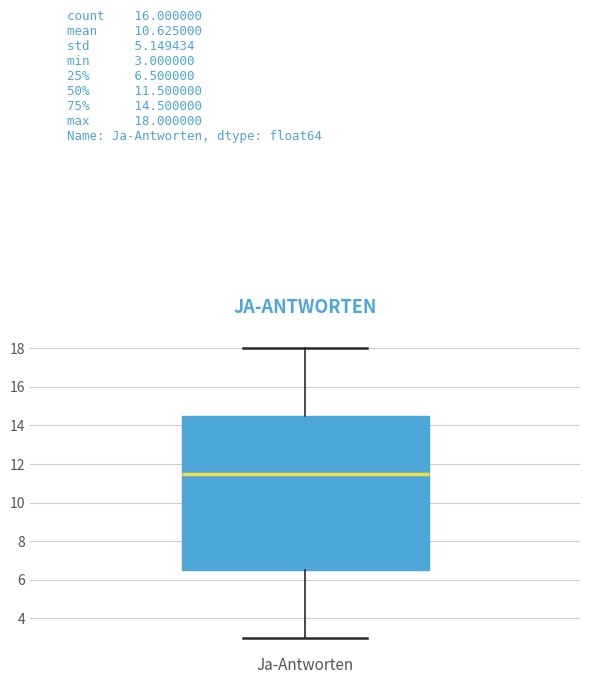

Where does the lower whisker of the box for Ja-Antworten end on the y-axis? The values are not printed on the chart, so give them approximately, as read against the axis.

3.0